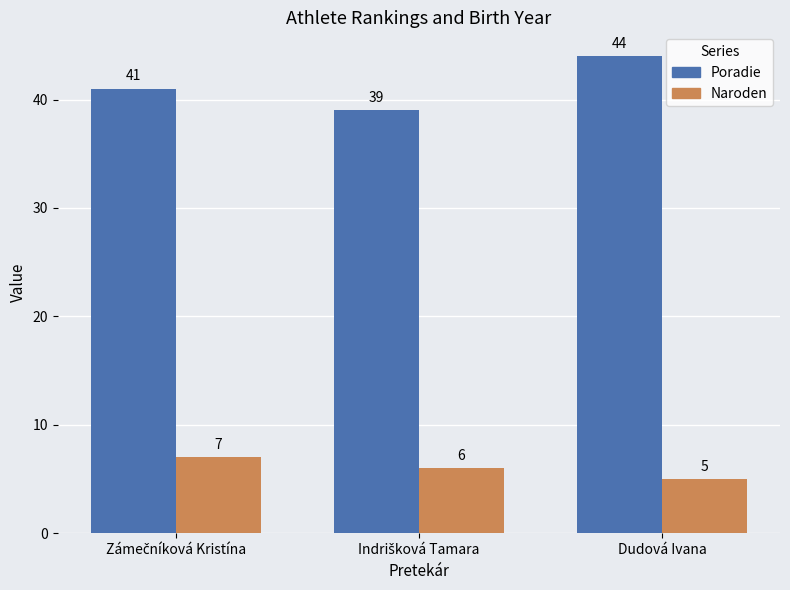

Which series has the widest spread of values?

Poradie